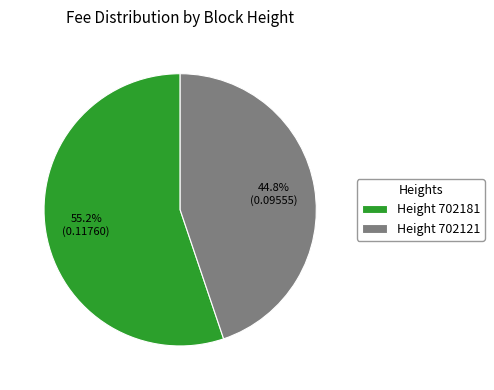

How many segments does this pie chart have?

2